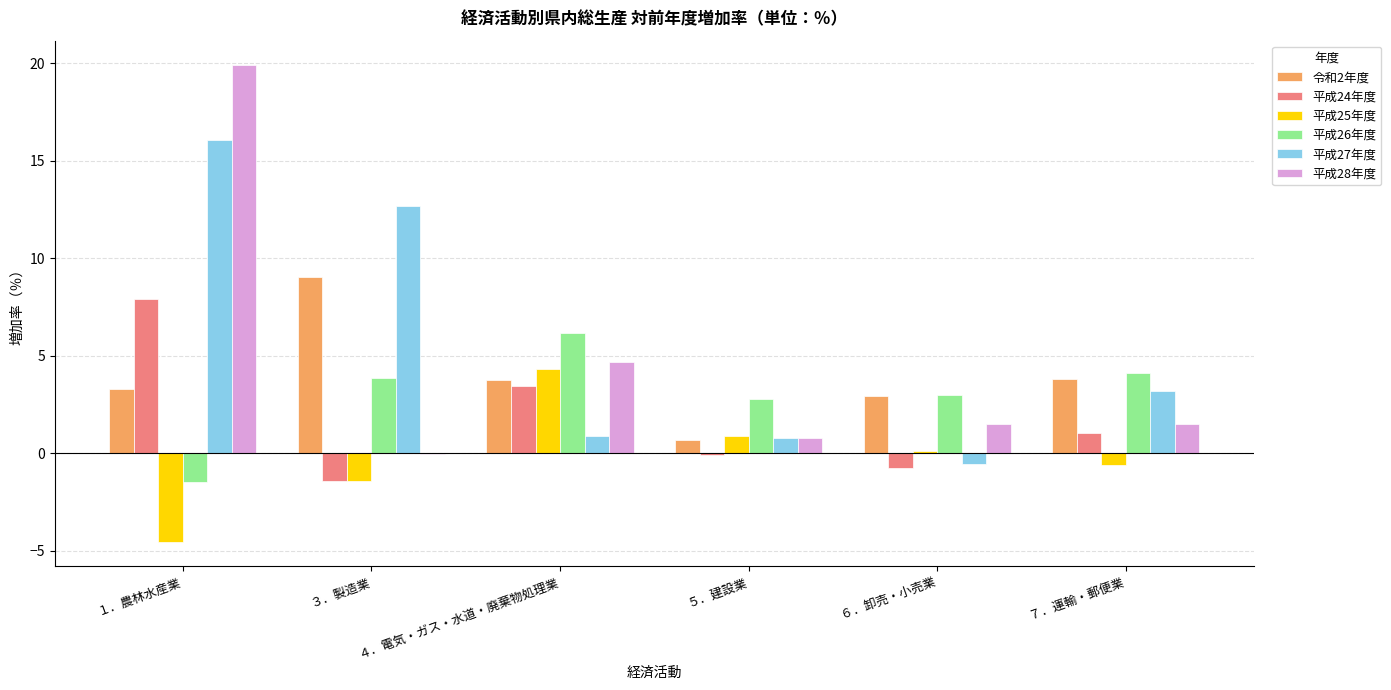

What is the sum of all 平成28年度 values?

28.3